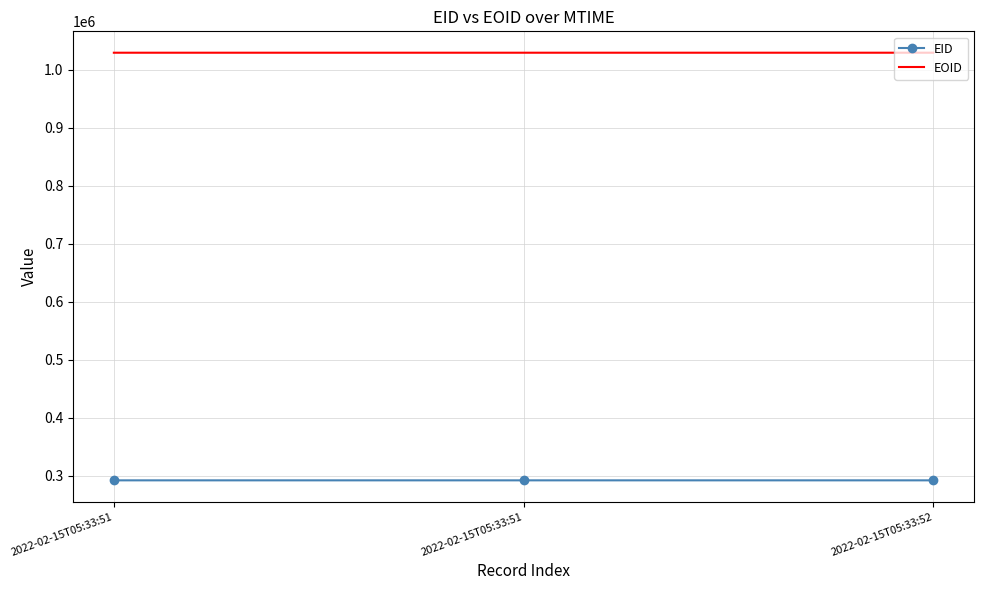

Reading left to right, transcribe all the data shown in this chart.

EID: 292153	292152	292151
EOID: 1029088	1029089	1029090